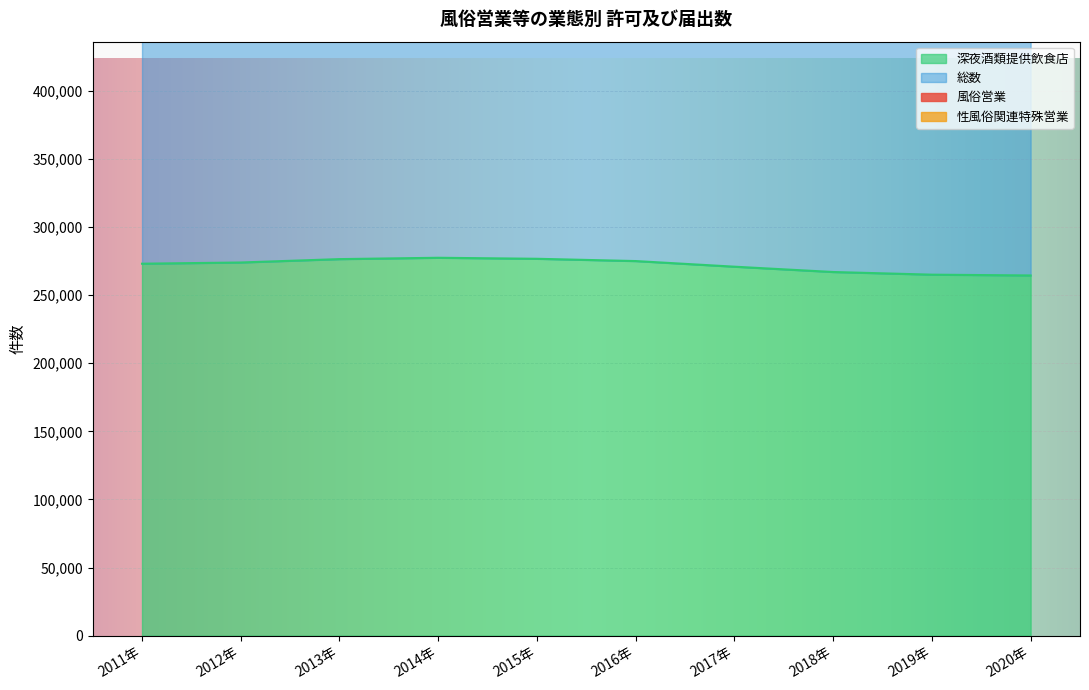

Where does the 深夜酒類提供飲食店 series first go above 273868?

2013年